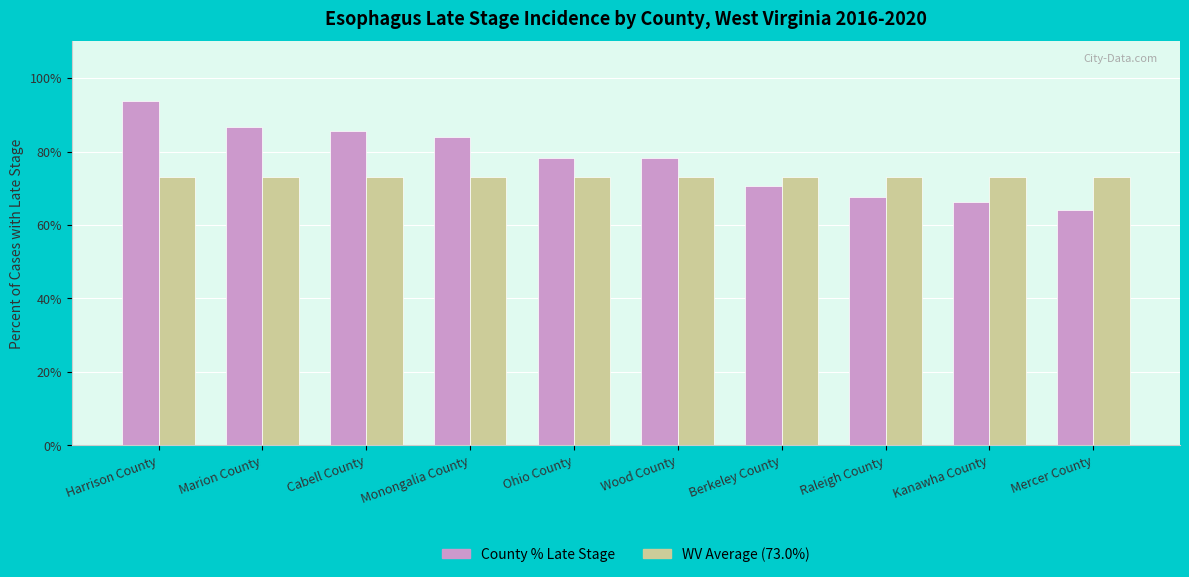

What position from the left is Berkeley County?

7